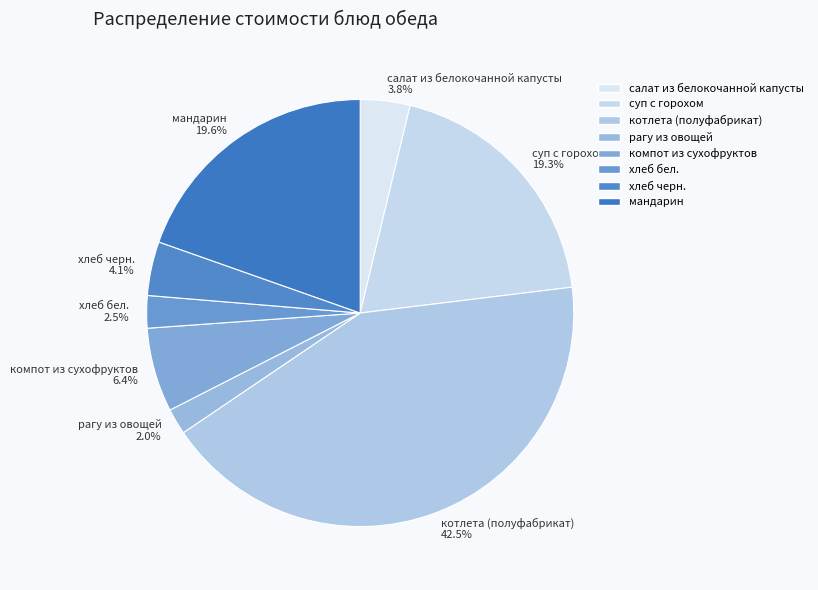

To the nearest percent, what percentage of the pie is компот из сухофруктов?

6%